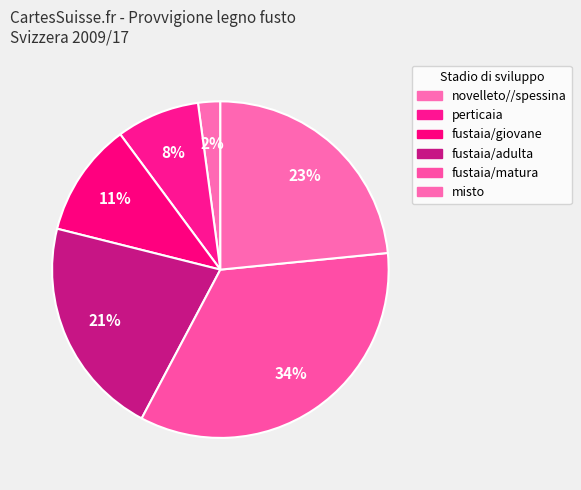

Is there a majority slice in this chart?

No